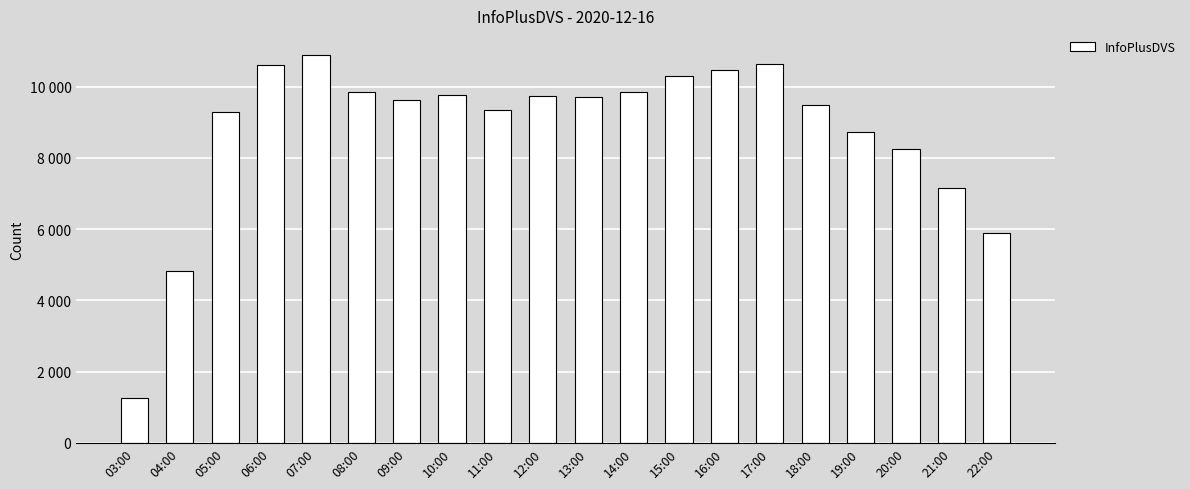

Does the chart contain any negative values?

No